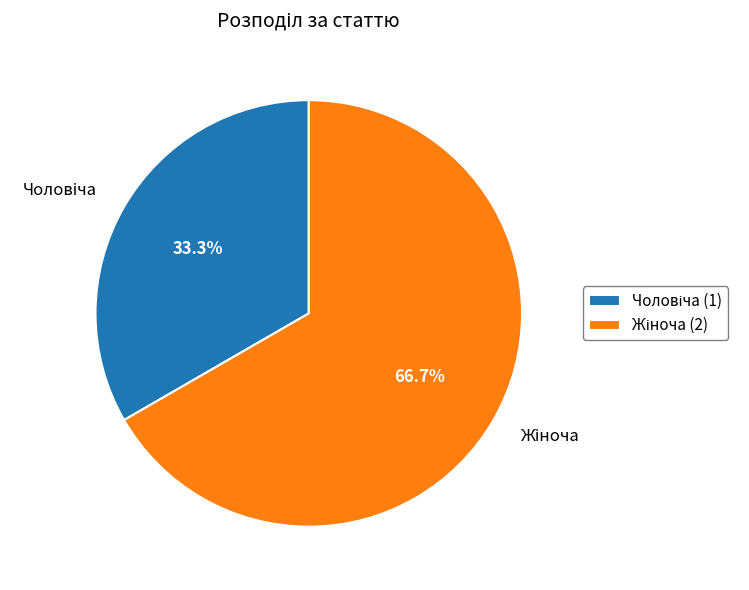

Does any single category account for the majority?

Yes